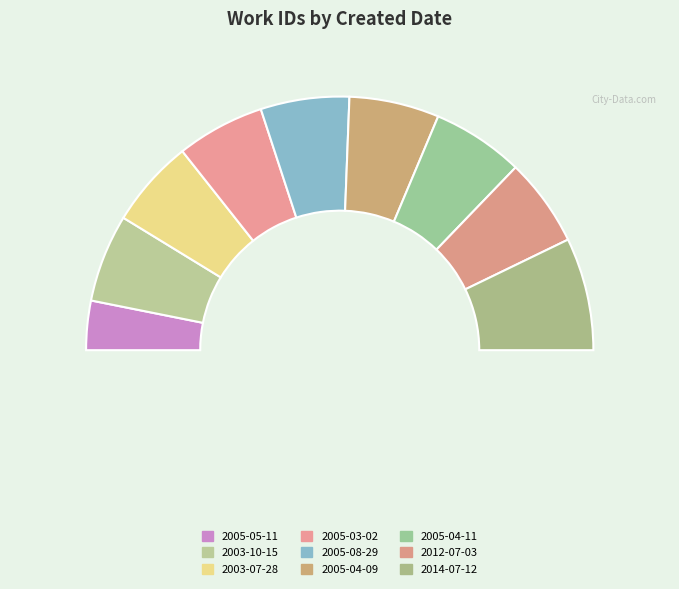

Which category has the smallest portion of the pie?

2005-05-11